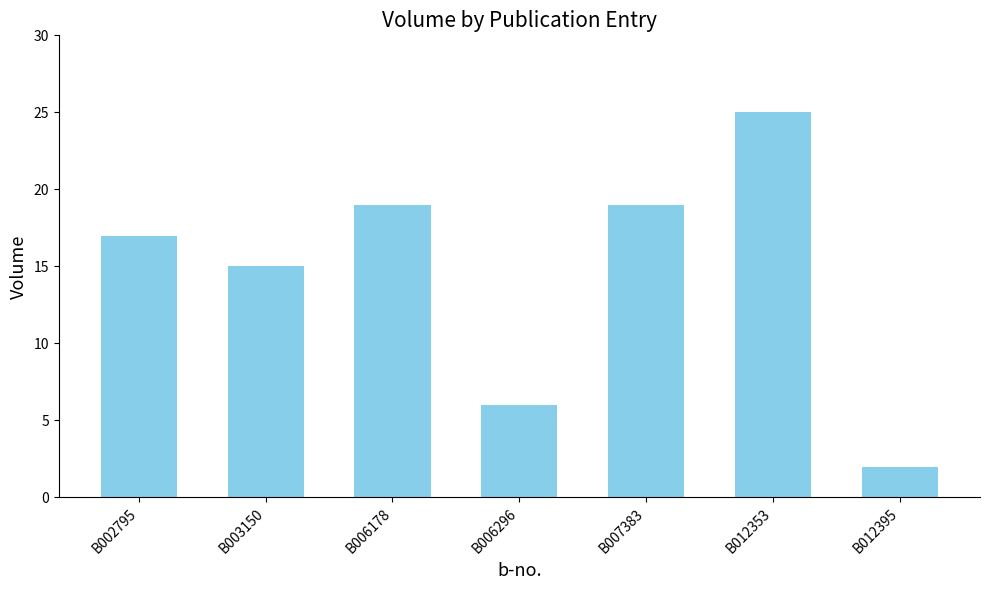

Where is the data nearest to the value 13?

B003150